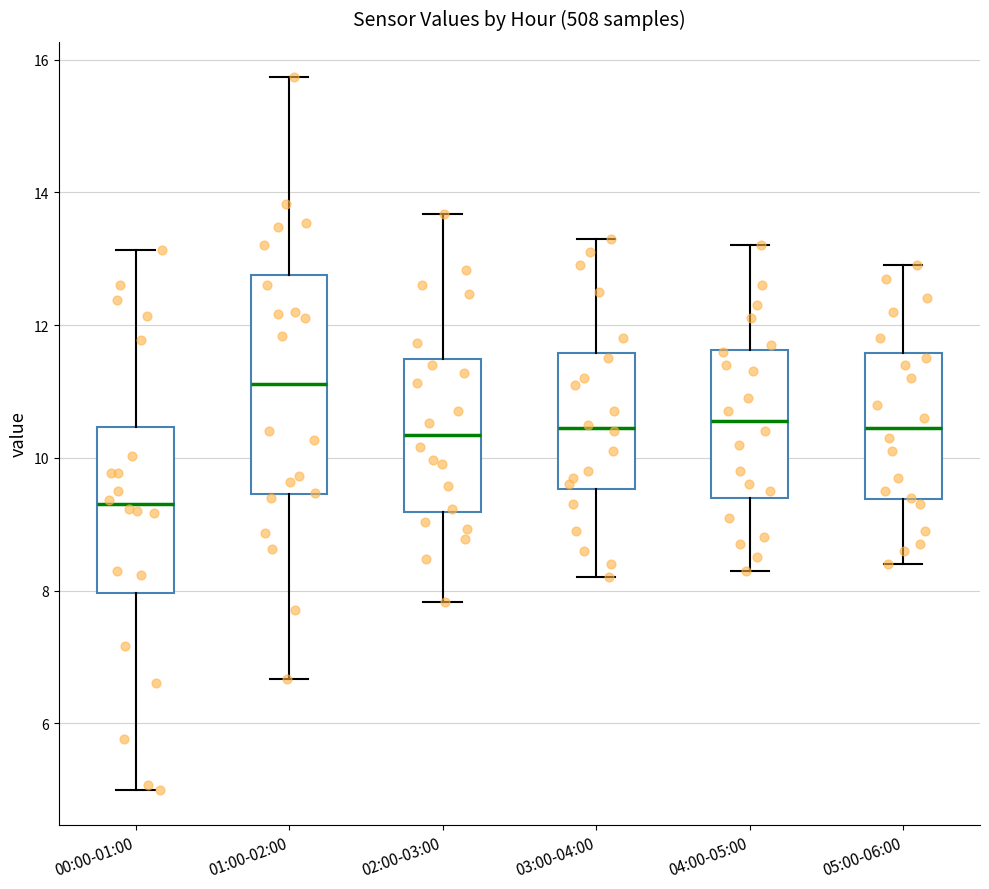

Which box has the highest median line?

01:00-02:00